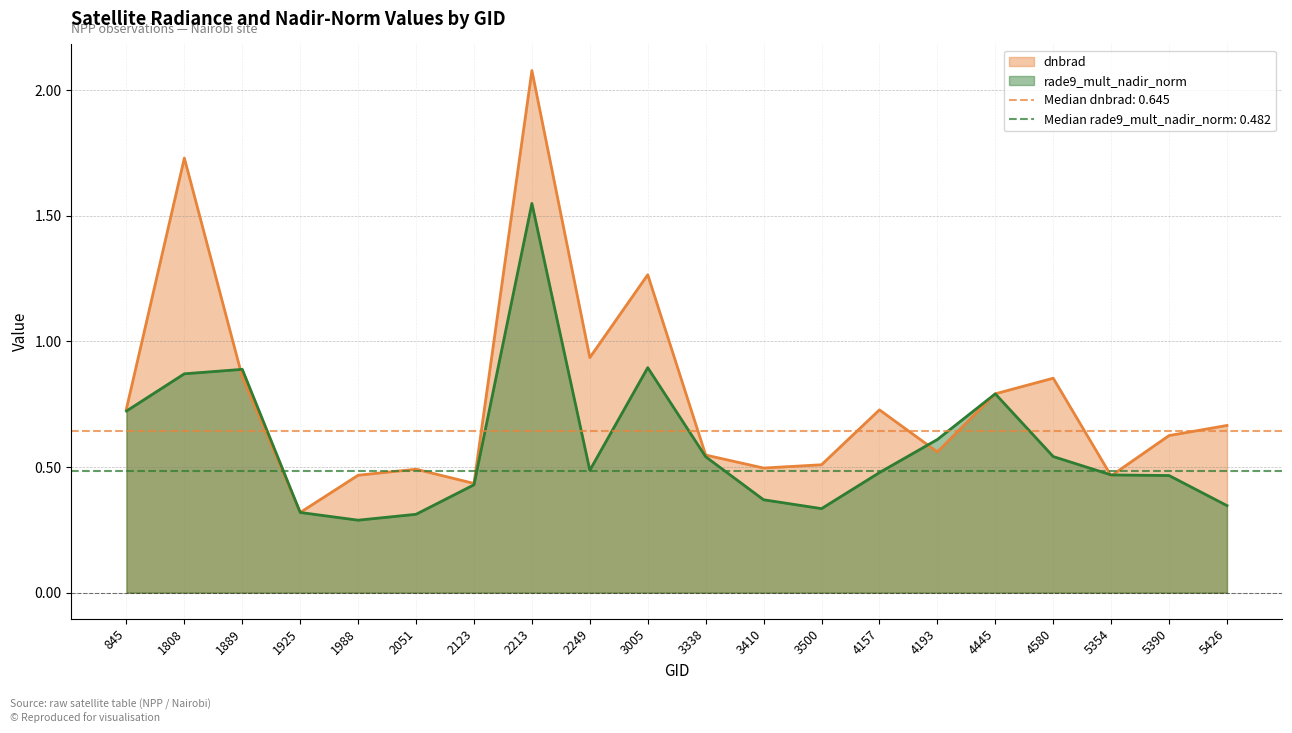

What are all the series names shown in the legend?

dnbrad, rade9_mult_nadir_norm